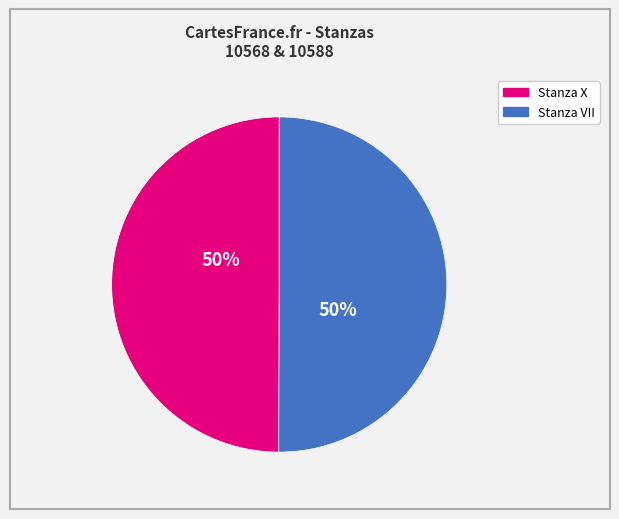

How many slices are in this pie chart?

2